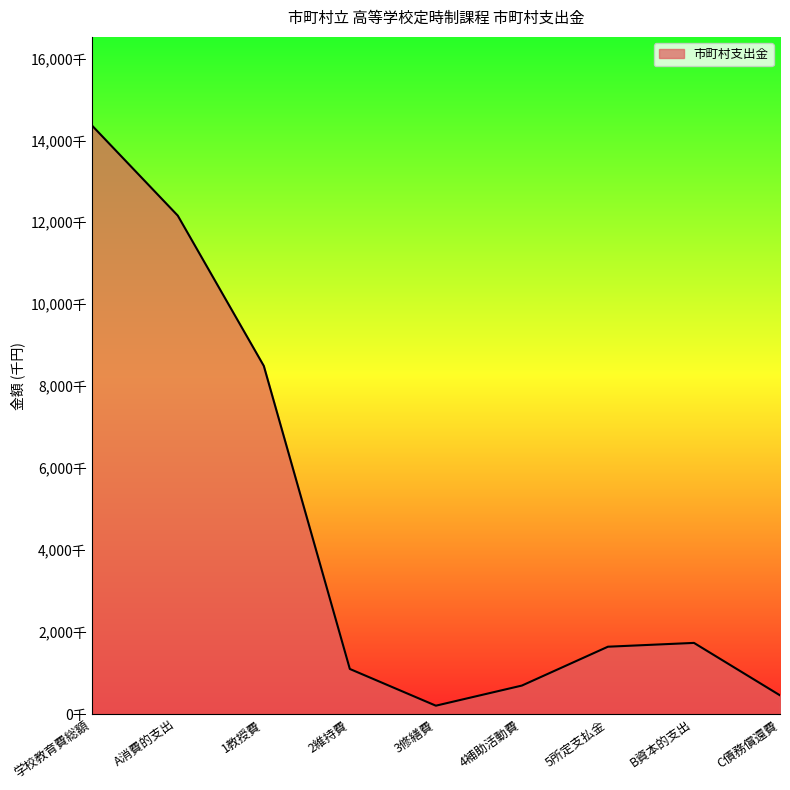

True or false: the data shows 15987745 at A消費的支出.

False